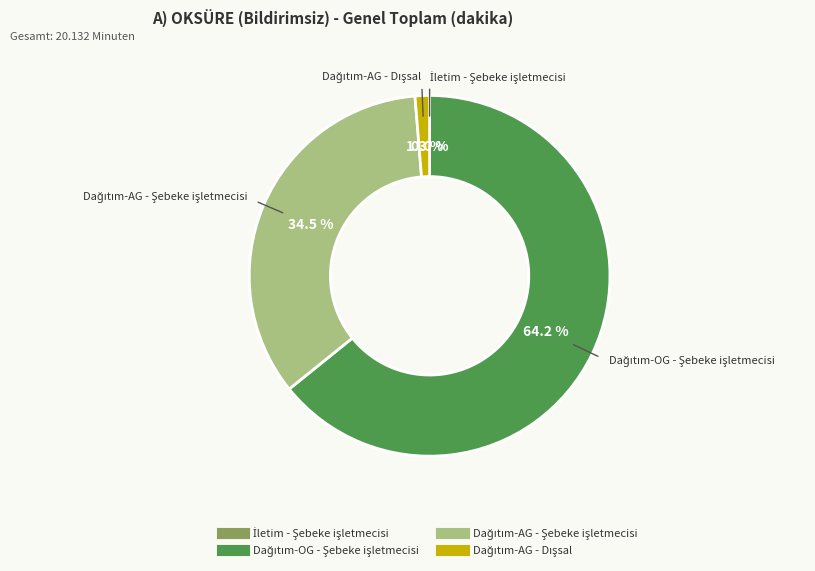

Is there a majority slice in this chart?

Yes